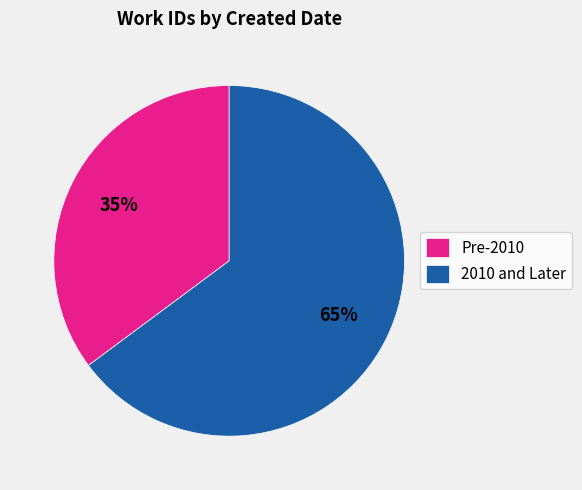

Rank the categories by value from lowest to highest.

Pre-2010, 2010 and Later